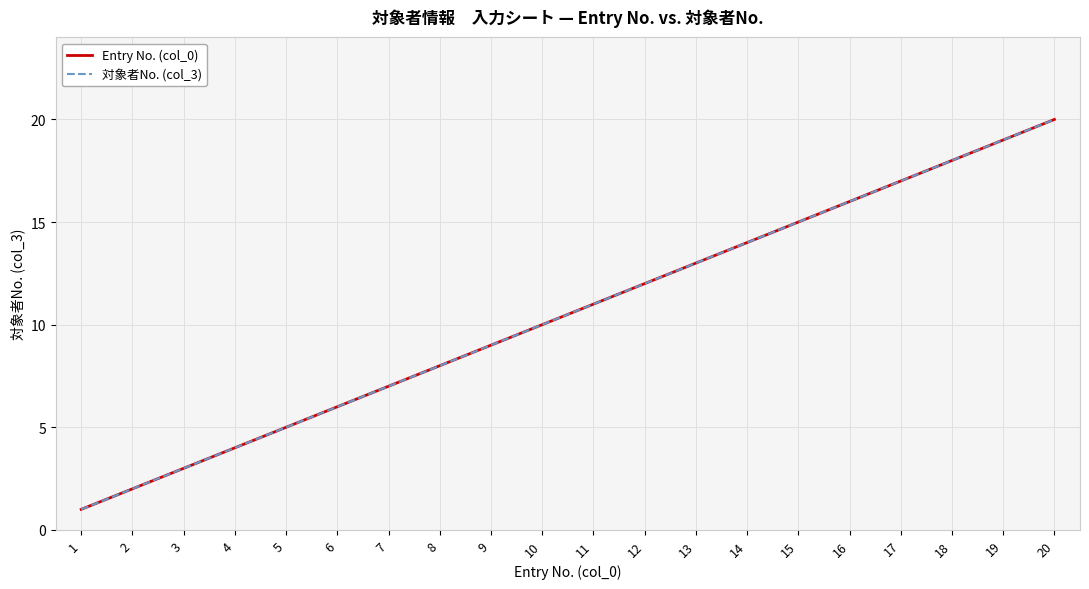

At which category is the sum across all series the highest?

20